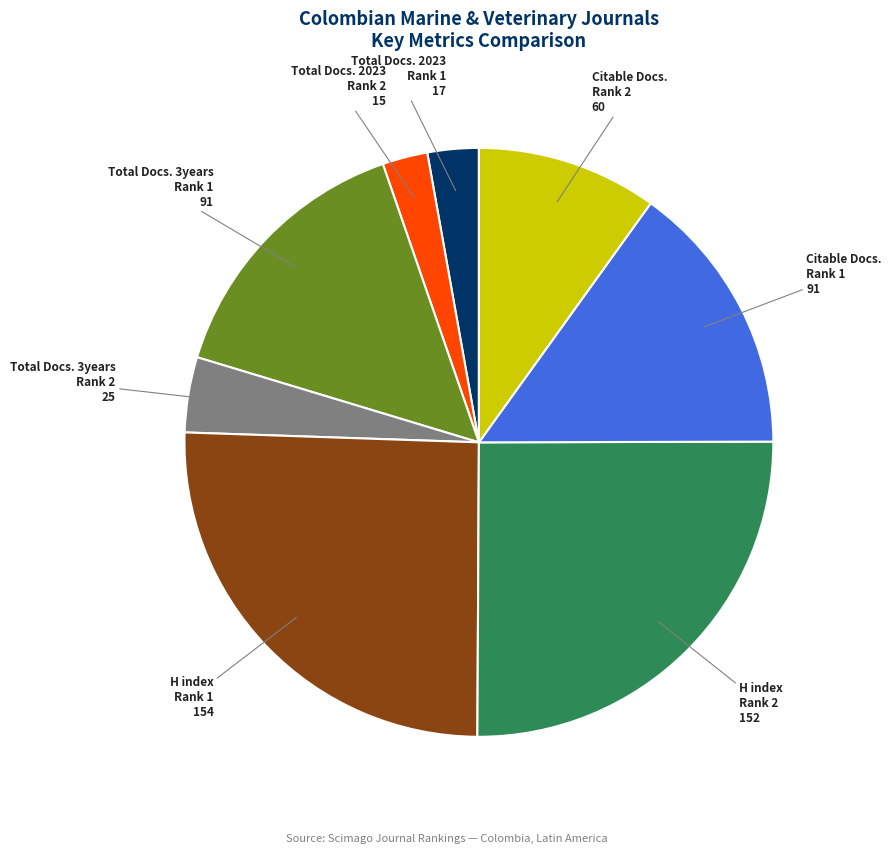

How many segments does this pie chart have?

8